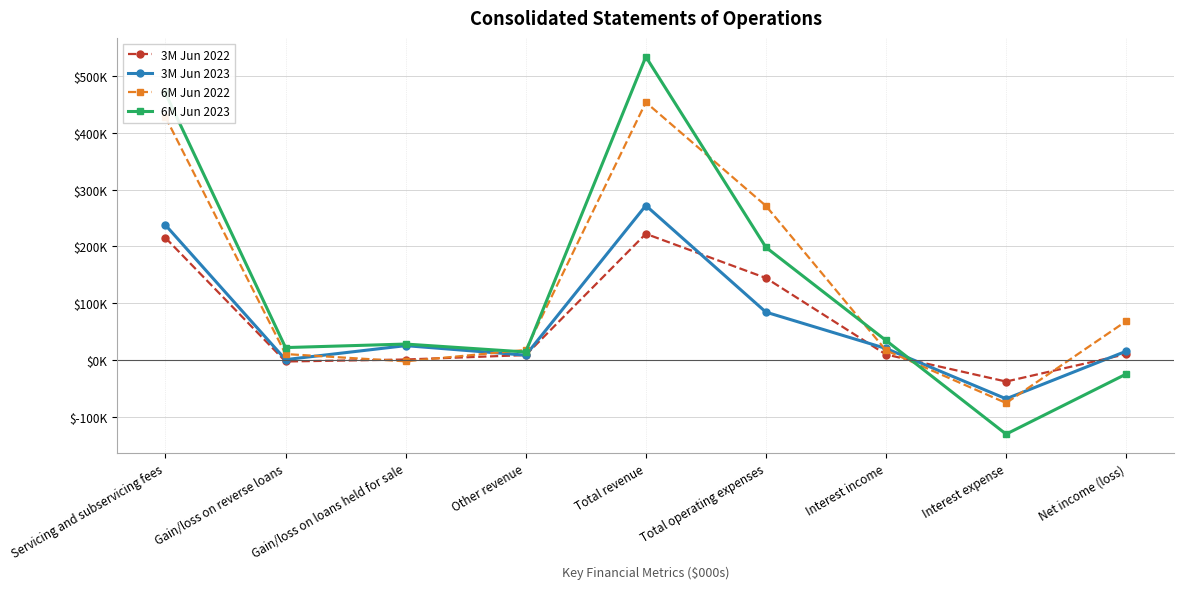

Which category has the highest value in the 3M Jun 2023 series?

Total revenue